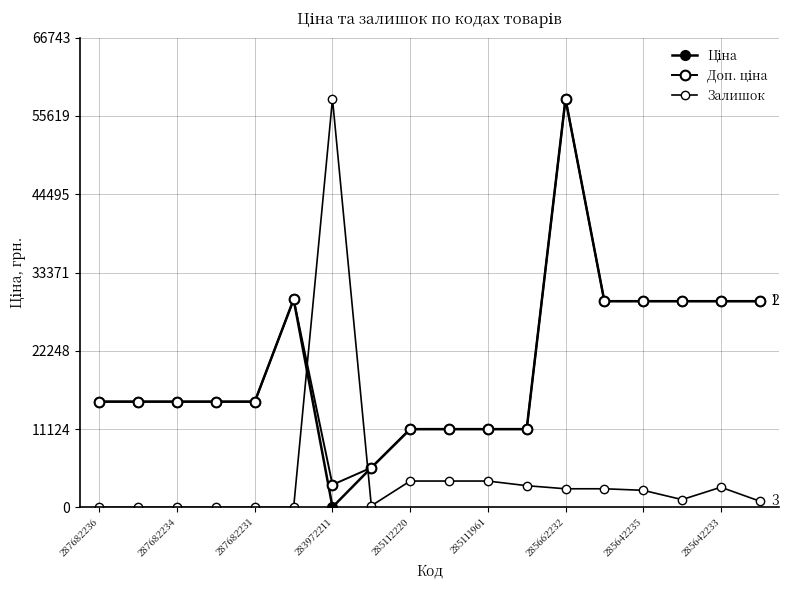

What is the maximum value shown in the chart?

58037.0